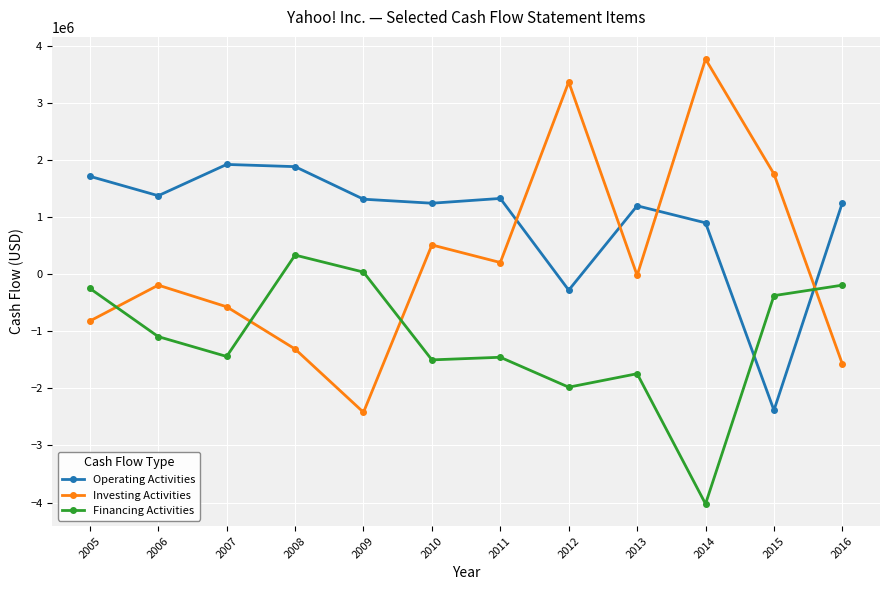

What is the highest value of the Financing Activities series?

332406